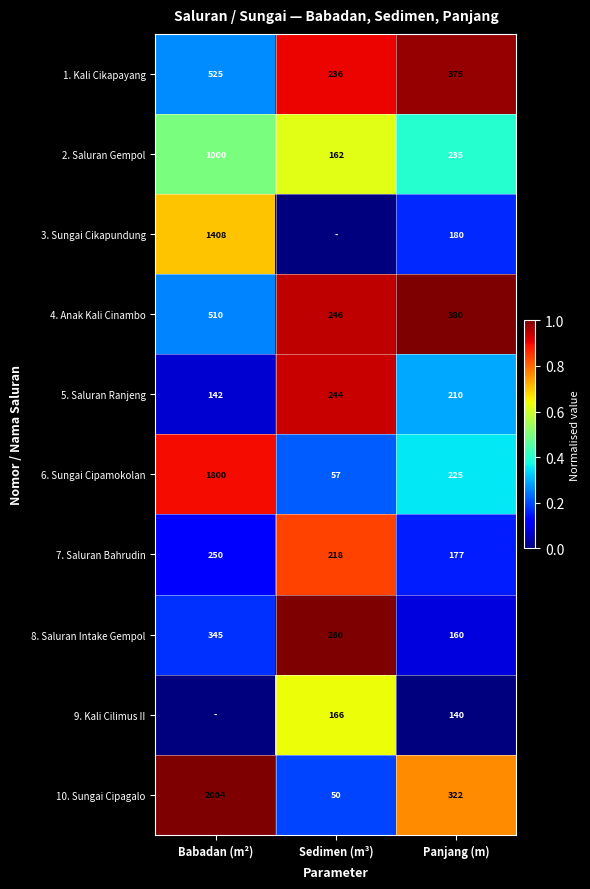

Is it true that 2. Saluran Gempol equals 1000 at Babadan (m²)?

True